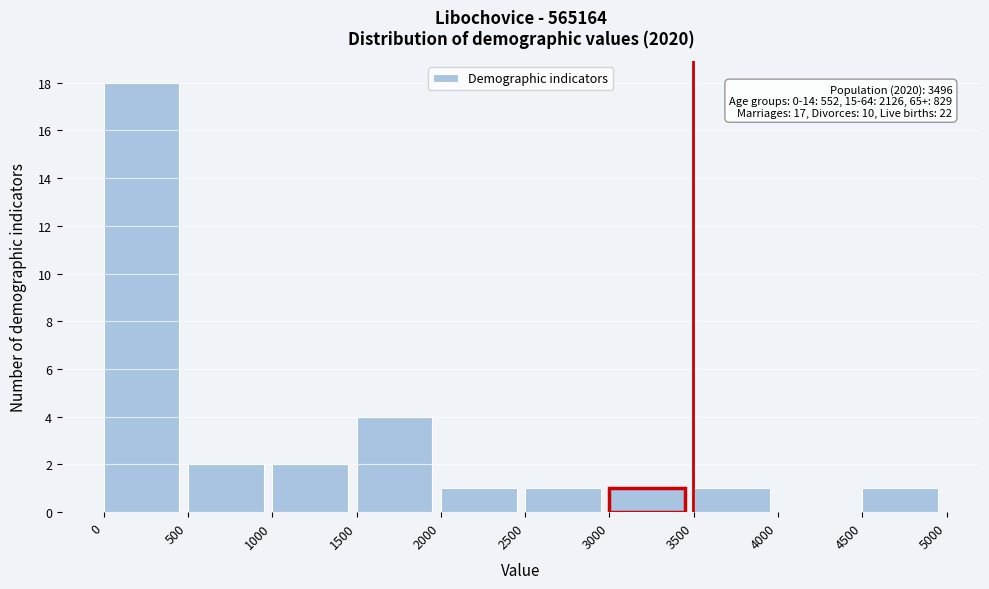

Which range on the x-axis has the tallest bar?

0 to 500